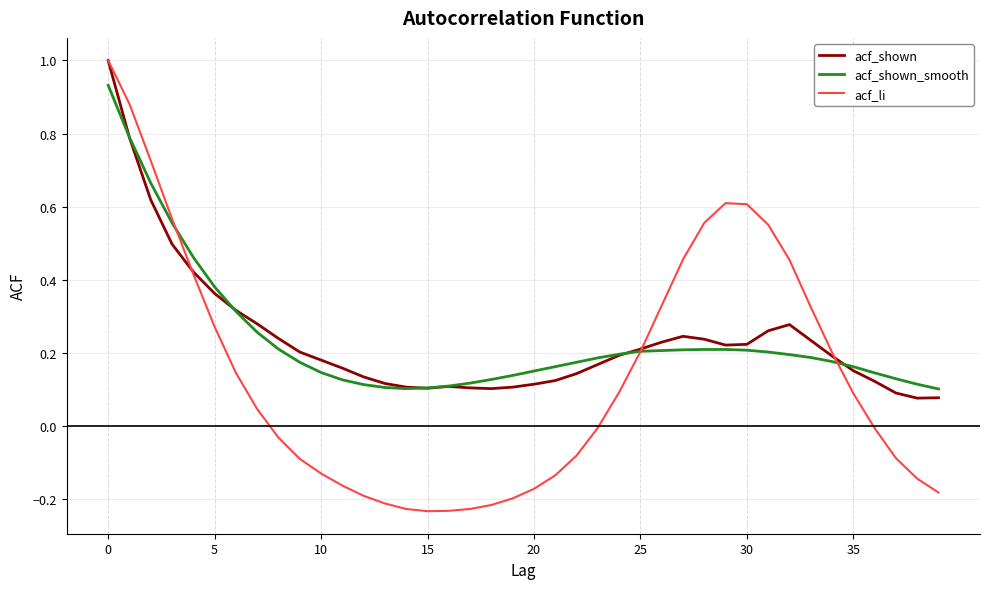

How many lines are shown in the chart?

3